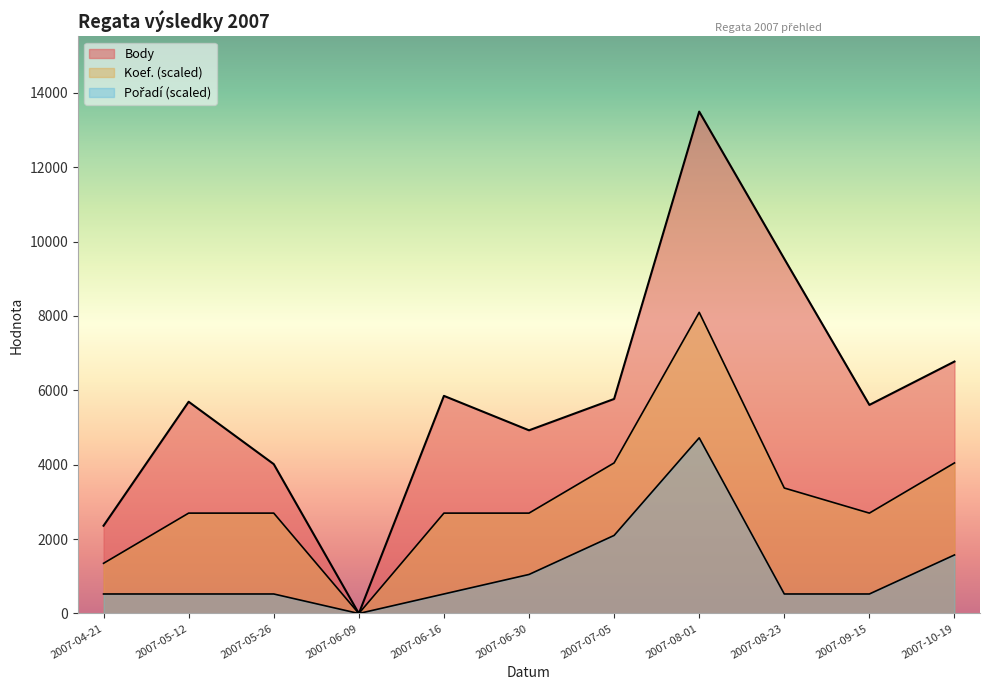

True or false: Pořadí has a value of 887.2 at 2007-07-05.

False